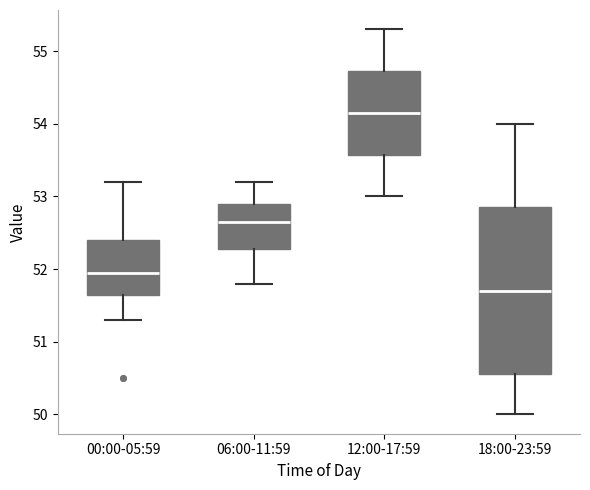

Reading left to right, read every box against the y-axis: the position of its median line, the range the box covers, and the ends of its whiskers. The values are not printed on the chart, so give them approximately, as read against the axis.

00:00-05:59: median 52.0, box 51.7 to 52.4, whiskers 51.3 to 53.2
06:00-11:59: median 52.7, box 52.3 to 52.9, whiskers 51.8 to 53.2
12:00-17:59: median 54.2, box 53.6 to 54.7, whiskers 53.0 to 55.3
18:00-23:59: median 51.7, box 50.6 to 52.9, whiskers 50.0 to 54.0